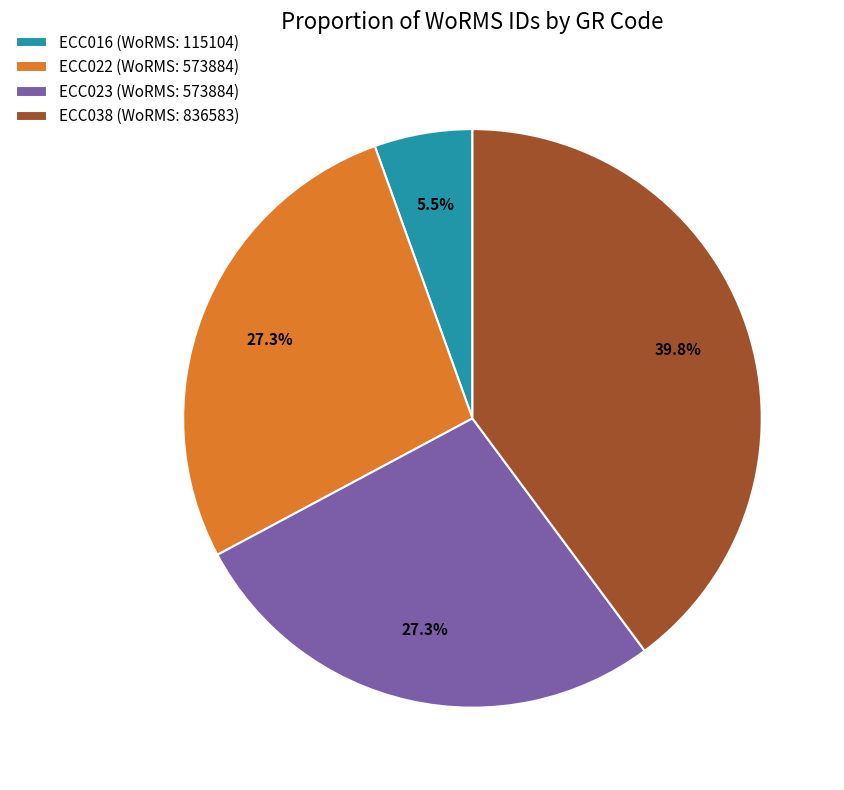

What portion of the pie excludes ECC038?

60.2%